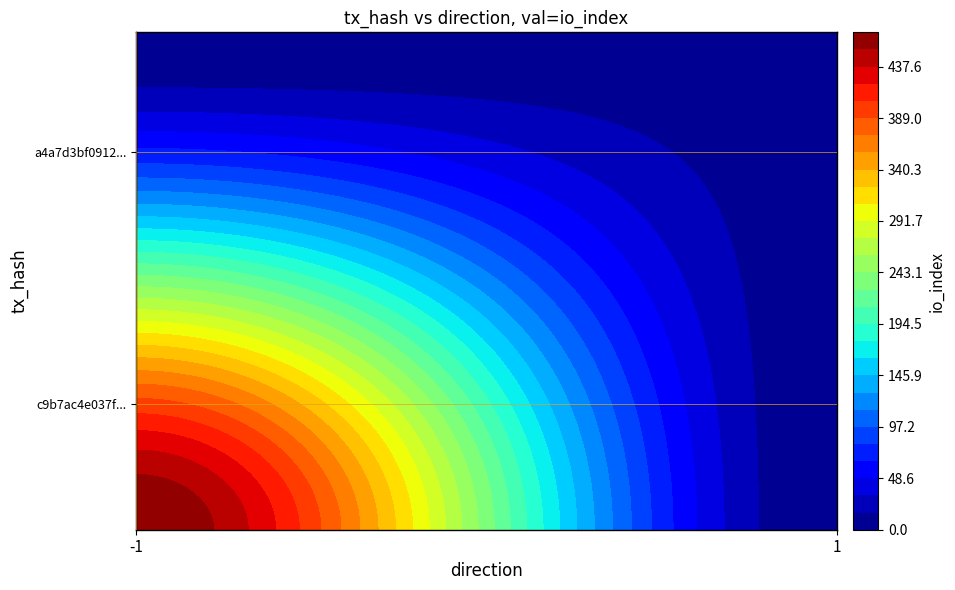

What is the total value across all series at io_index?

479